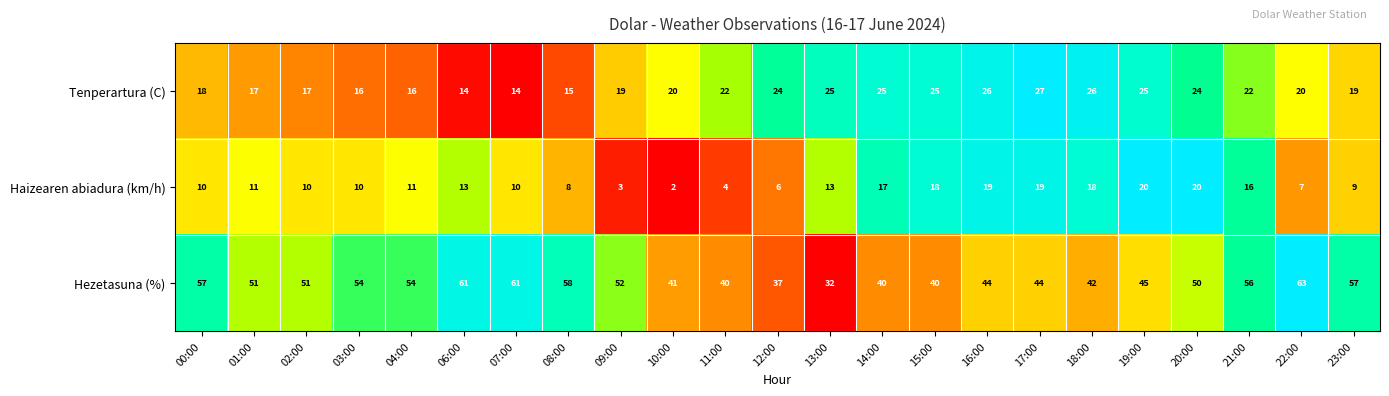

Rank the series by their maximum value, from lowest to highest.

Haizearen abiadura (km/h), Tenperartura (C), Hezetasuna (%)